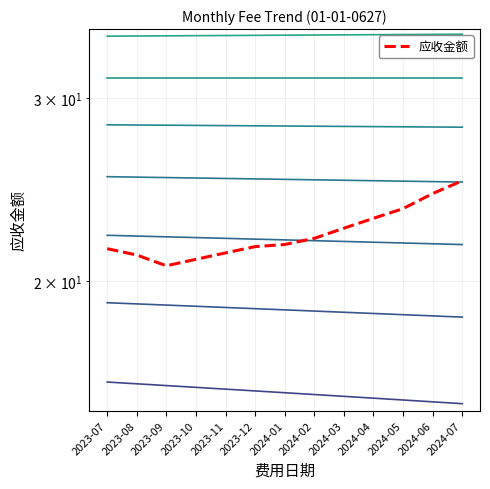

How many data points are less than 21?

2